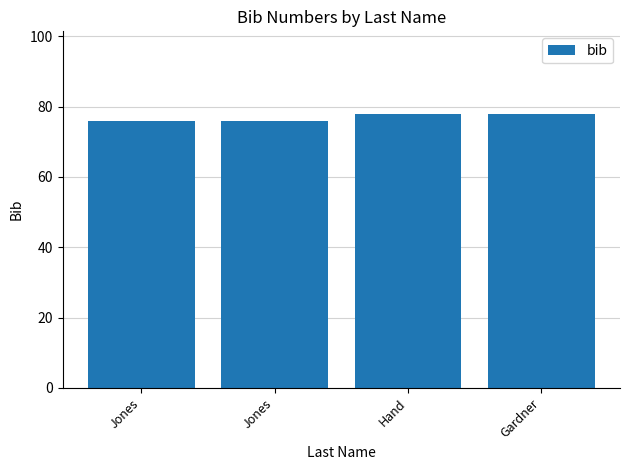

What is the minimum value shown in the chart?

76